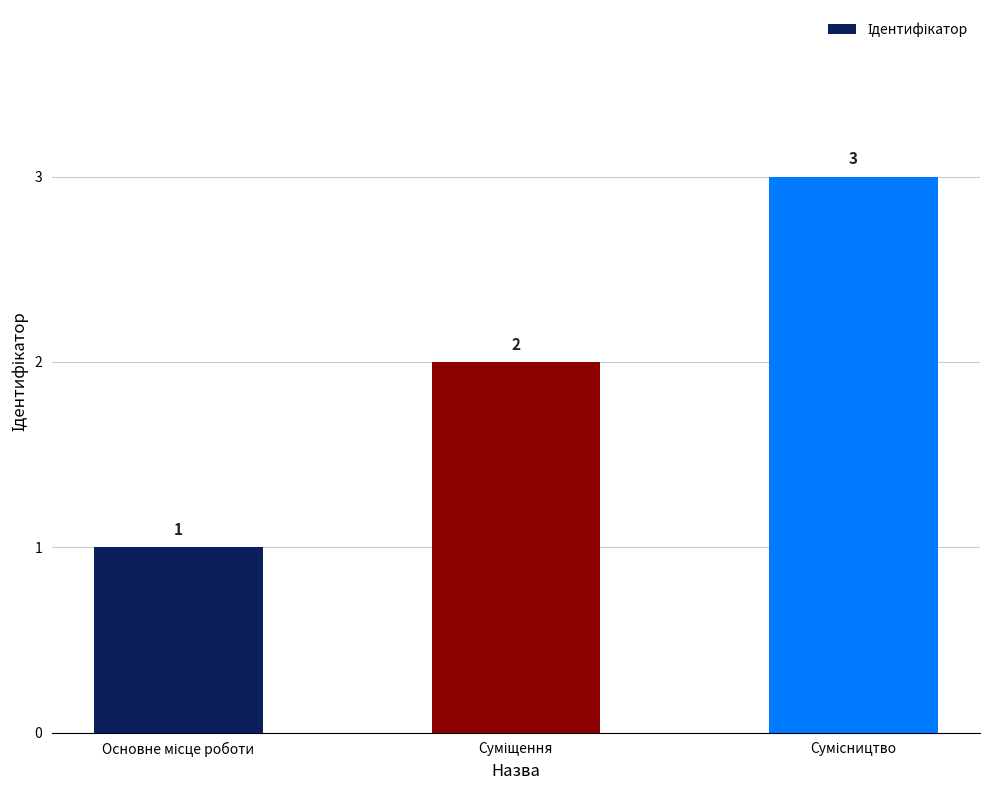

How many values are below 2?

1